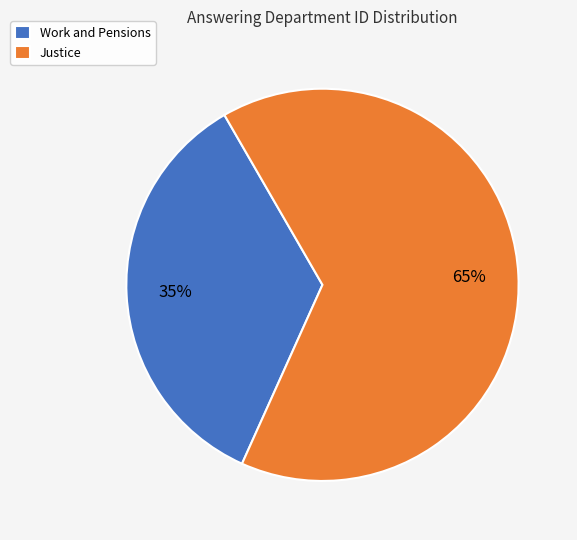

Which slice is the smallest?

Work and Pensions